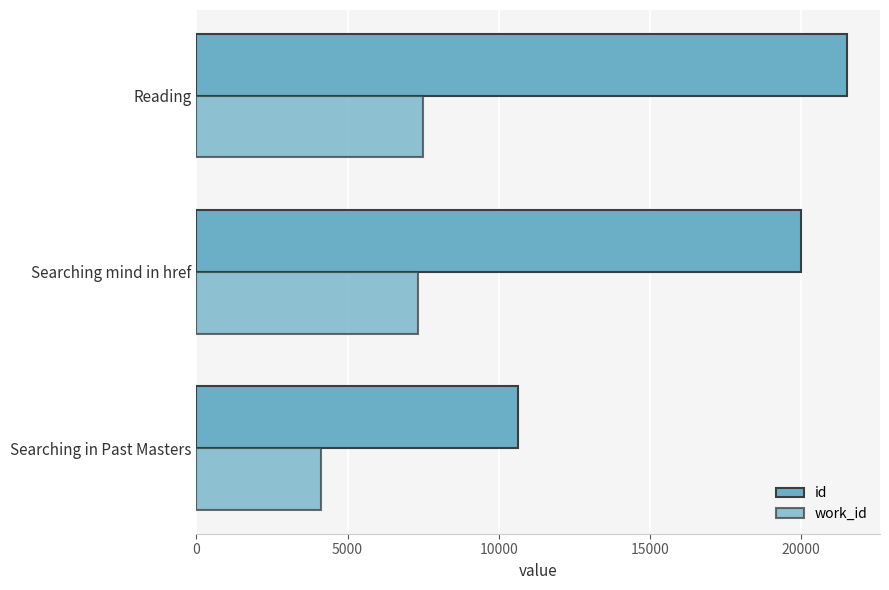

What is the greatest value displayed?

21531